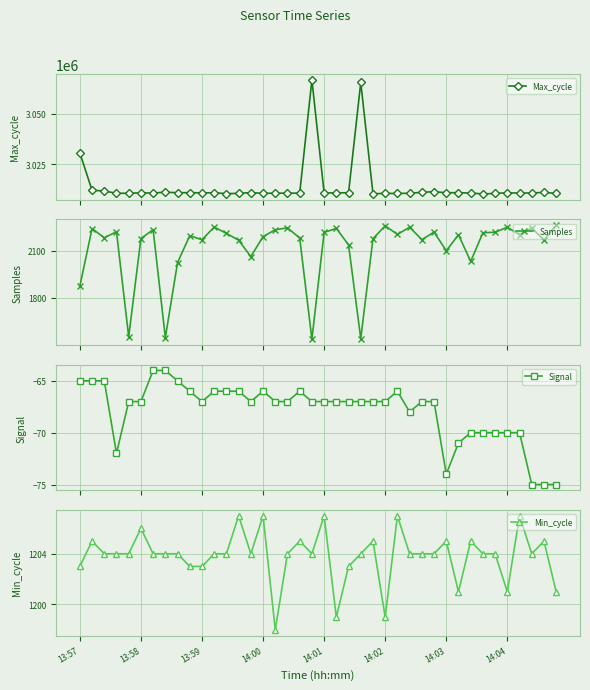

True or false: Max_cycle has more than 0 interior local peaks.

True